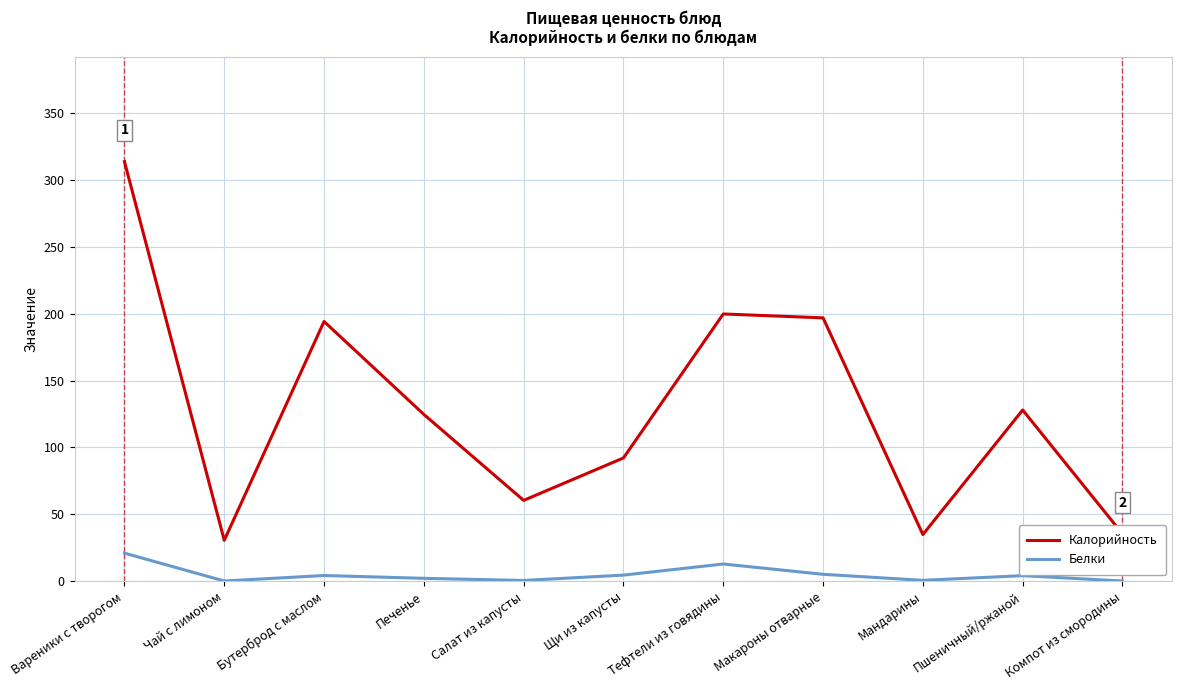

In Белки, how many points are lower than both neighbors (excluding endpoints)?

3